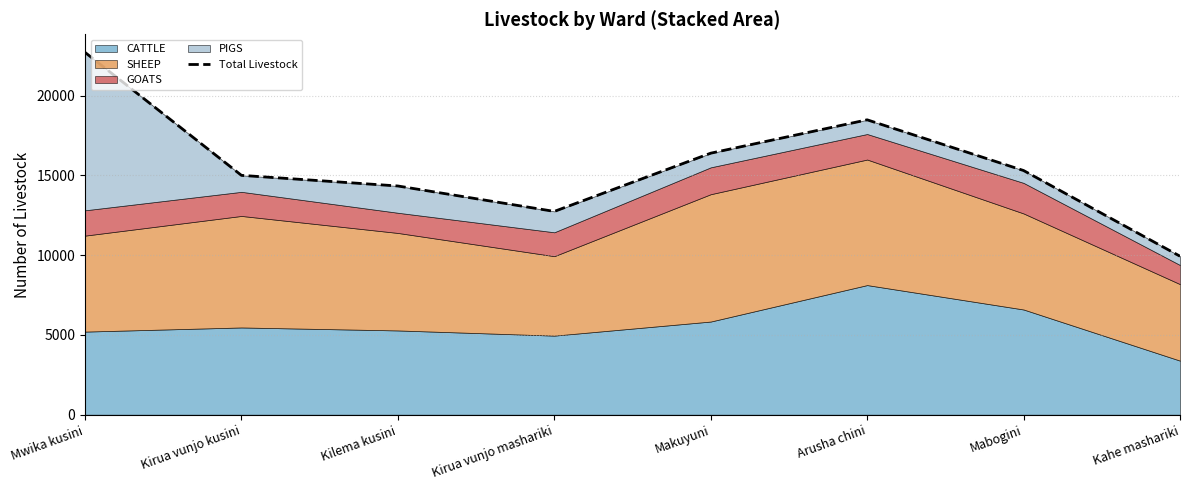

The chart shows a value of 15036 at Mwika kusini. True or false?

False